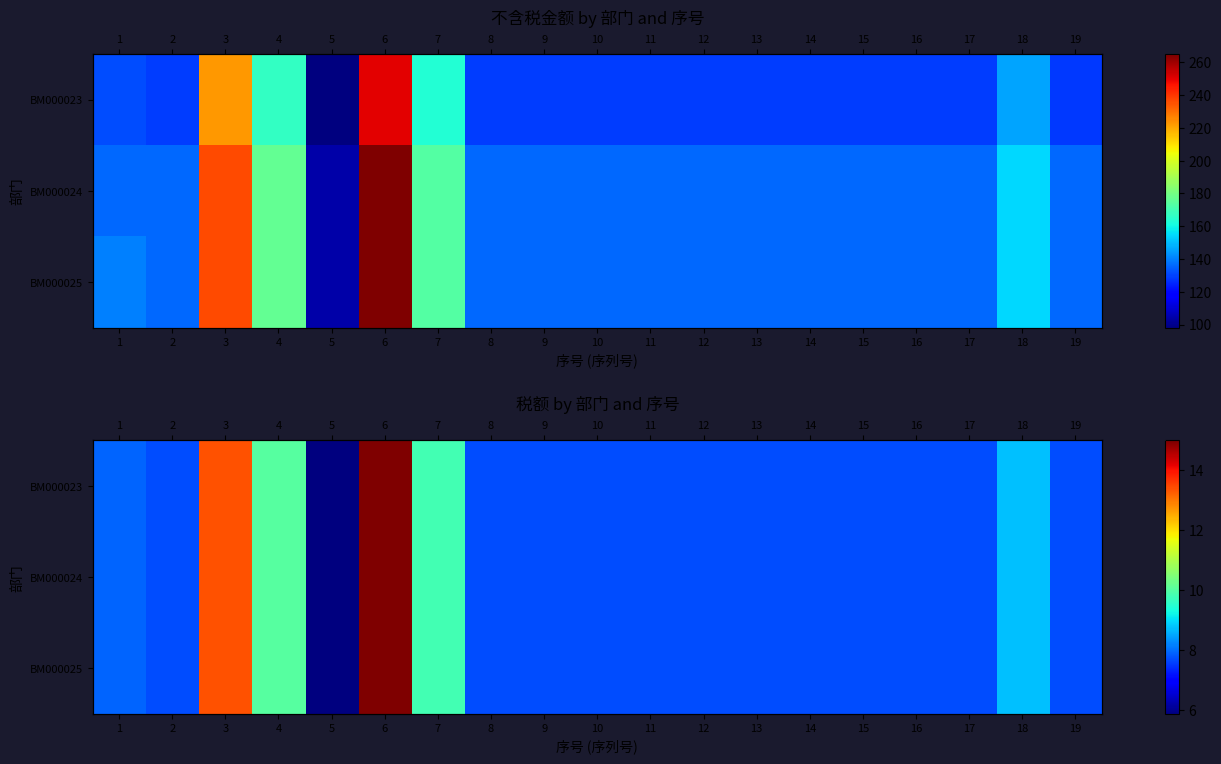

True or false: BM000023 has a value of 11.6 at 19.

False